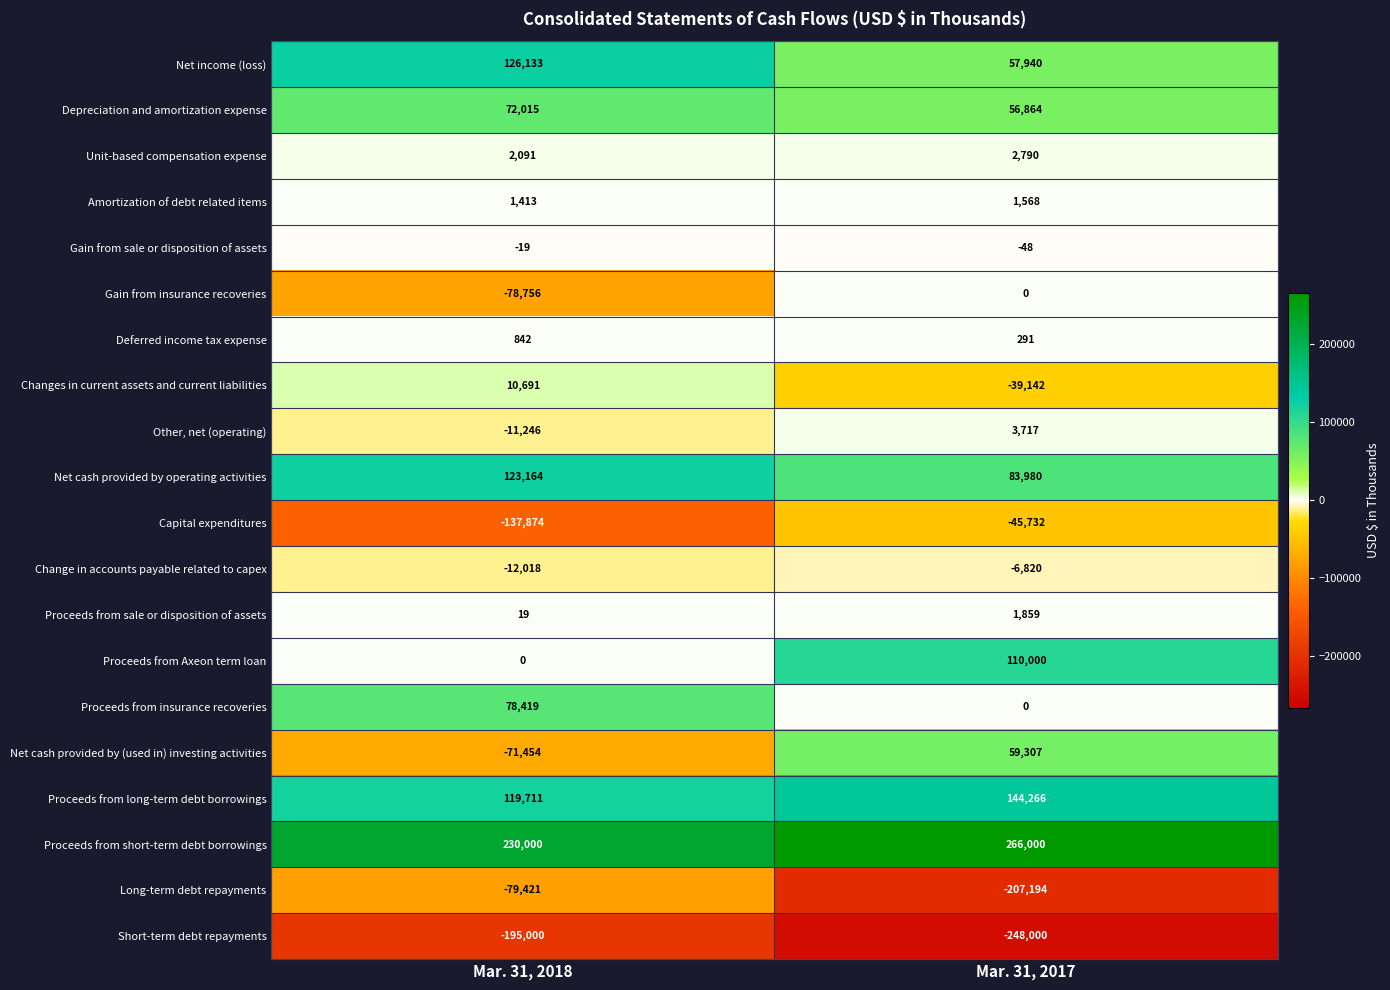

Which series has the largest range (max minus min)?

Net cash provided by (used in) investing activities